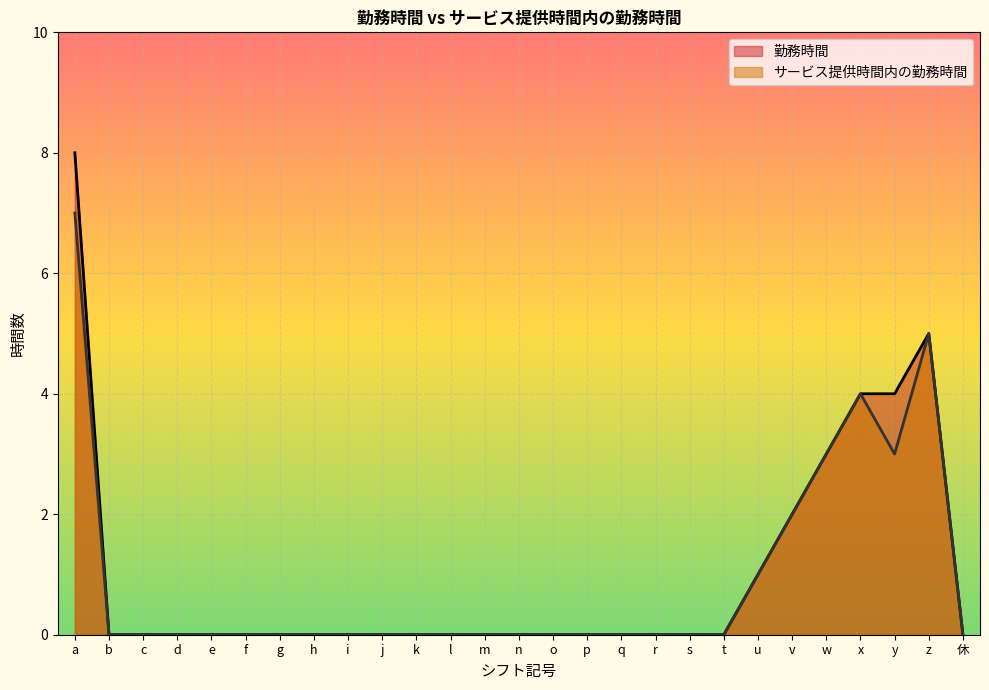

What are all the series names shown in the legend?

勤務時間, サービス提供時間内の勤務時間